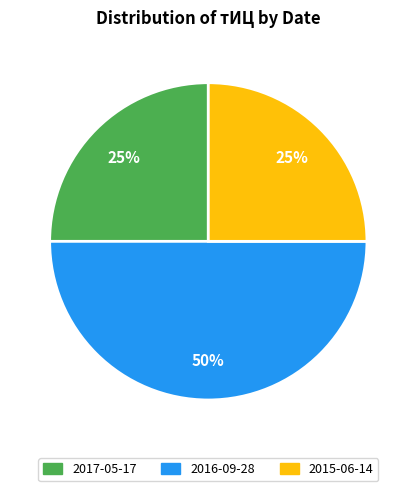

To the nearest percent, what is the difference between the largest and smallest slice percentages?

25%